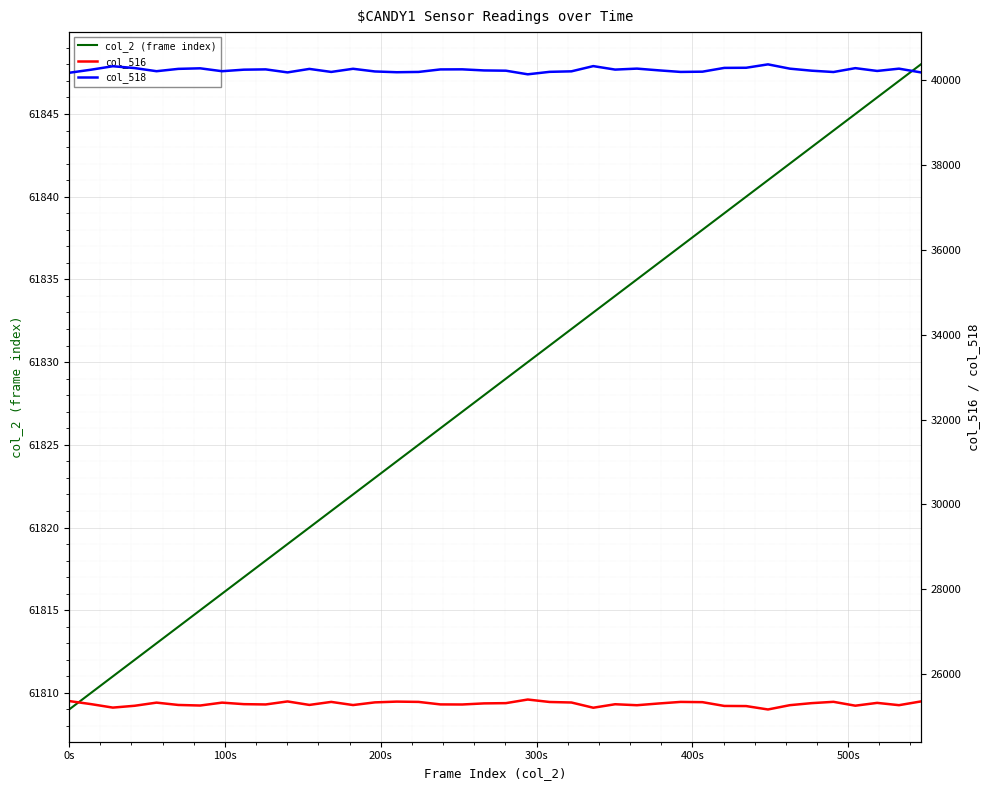

What is the lowest value of the col_2 (frame index) series?

61809